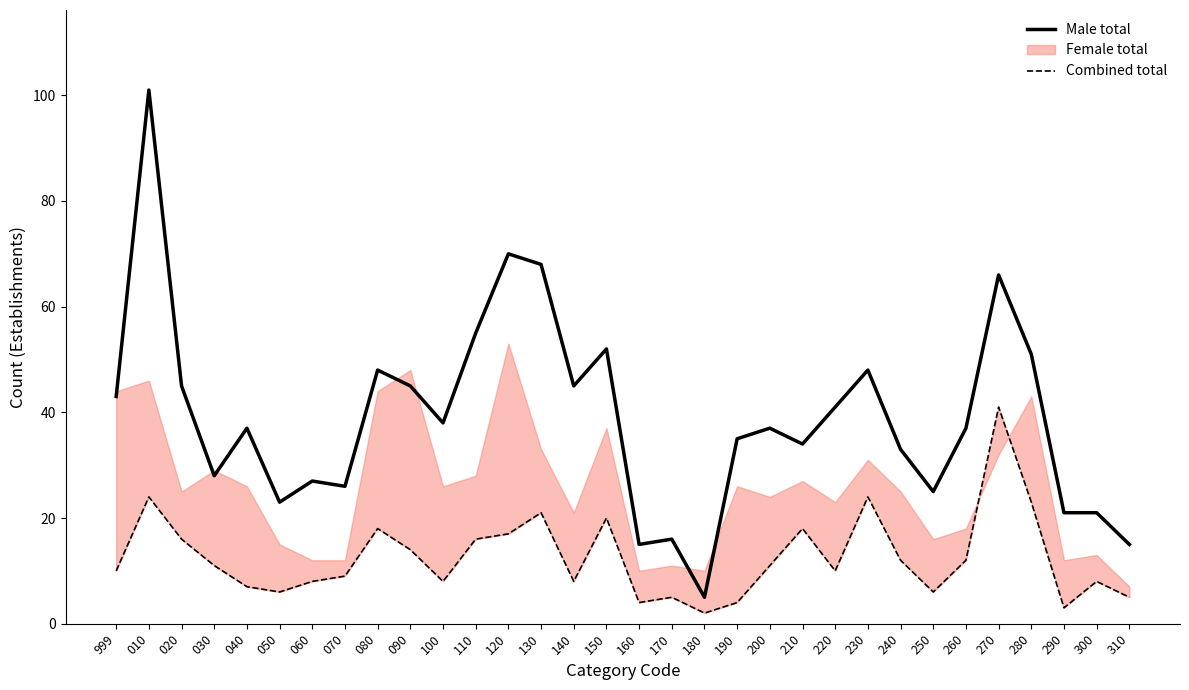

Which has a higher value, 070 or 300?

070